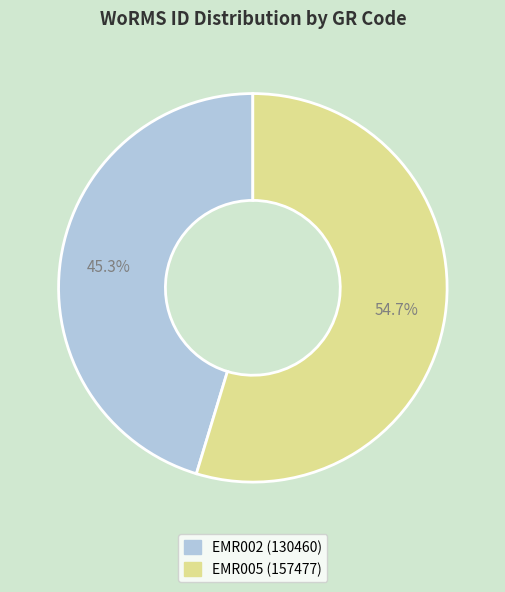

To the nearest percent, what is the difference between the EMR002 and EMR005 slice percentages?

9%